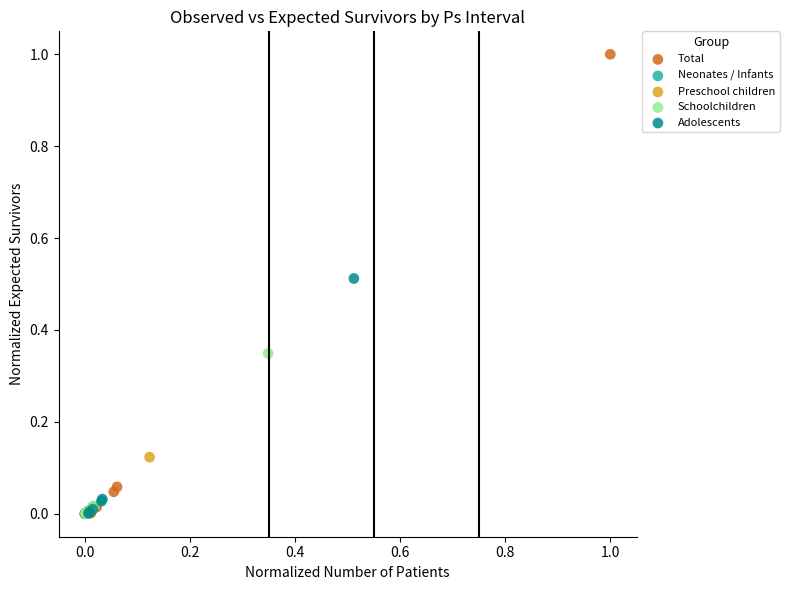

Which series has the largest Y range (max minus min)?

Total